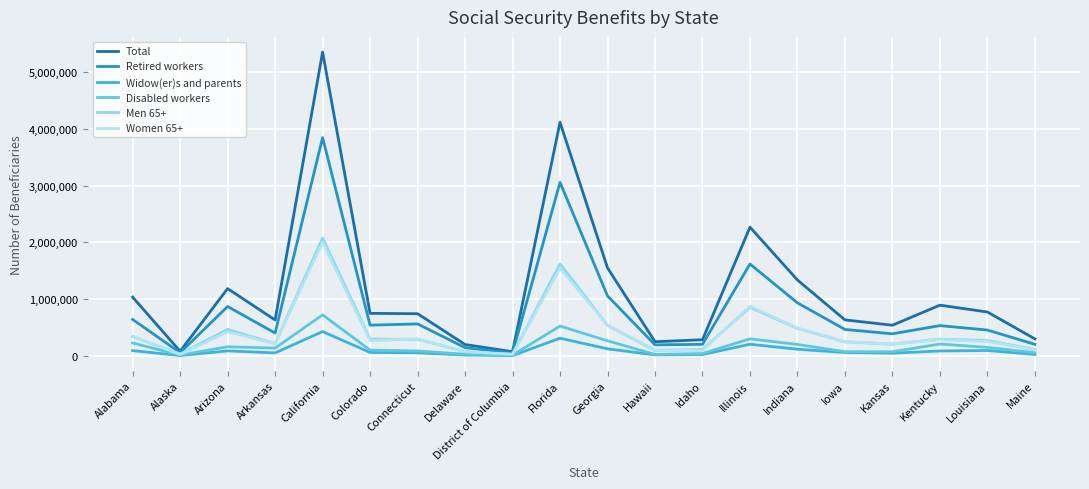

What is the label of the 4th point from the right?

Kansas